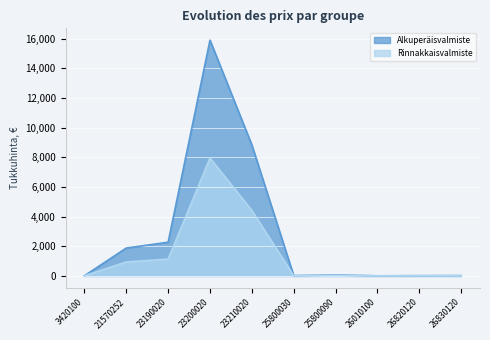

At 23210020, list the series in order from smallest to largest.

Rinnakkaisvalmiste, Alkuperäisvalmiste